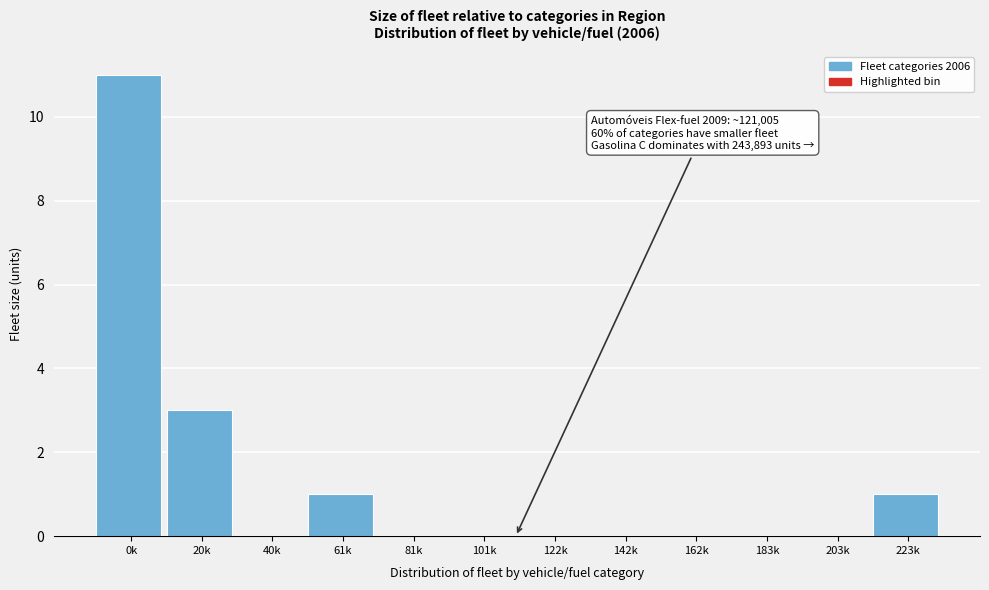

Reading right to left, transcribe all the data shown in this chart.

223k=1	203k=0	183k=0	162k=0	142k=0	122k=0	101k=0	81k=0	61k=1	40k=0	20k=3	0k=11